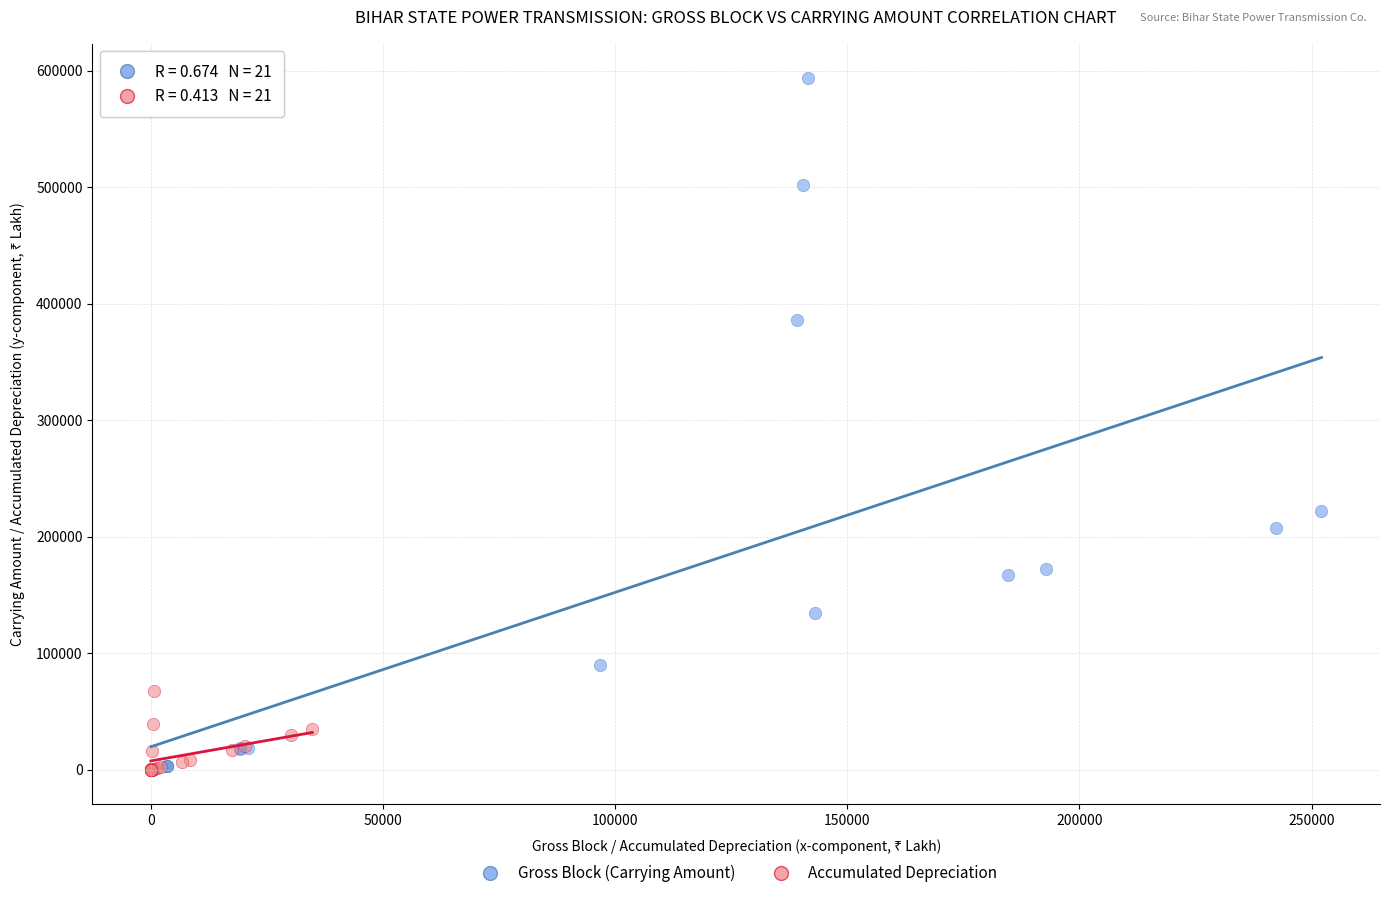

Which series reaches the maximum Y coordinate?

Gross Block (Carrying Amount)